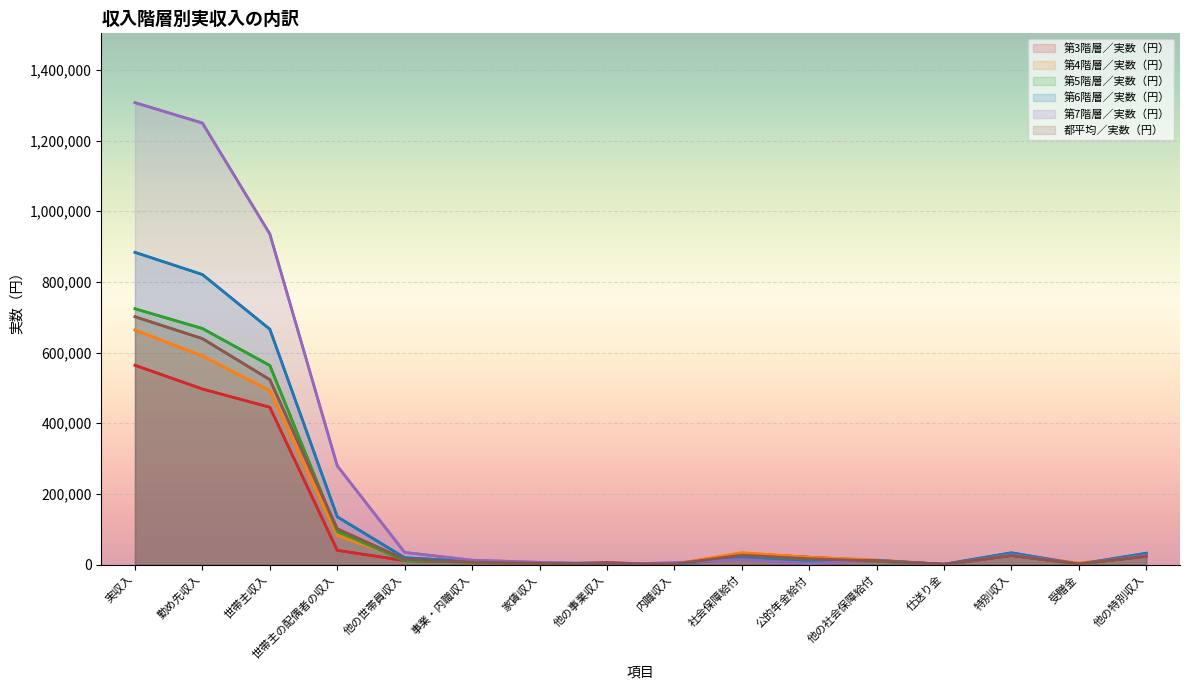

Does the chart display data point markers on the line(s)?

No